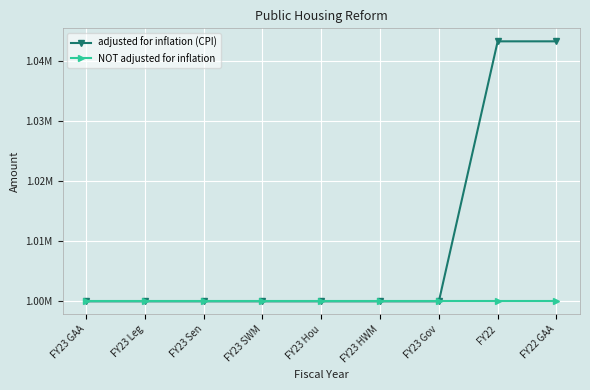

What value does the adjusted for inflation (CPI) series have at FY23 Gov, to the nearest 100?

1000000